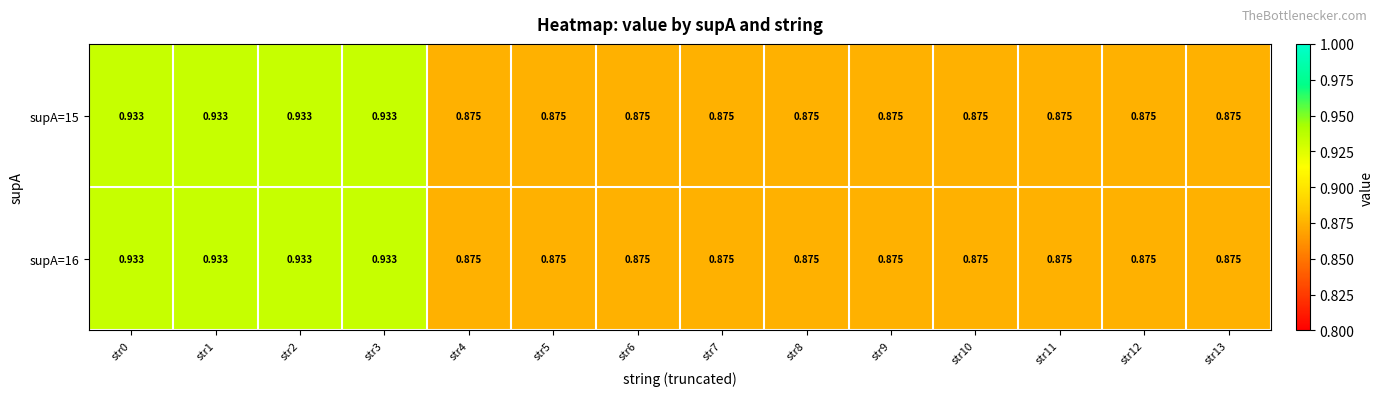

At how many categories does at least one series exceed 0?

14